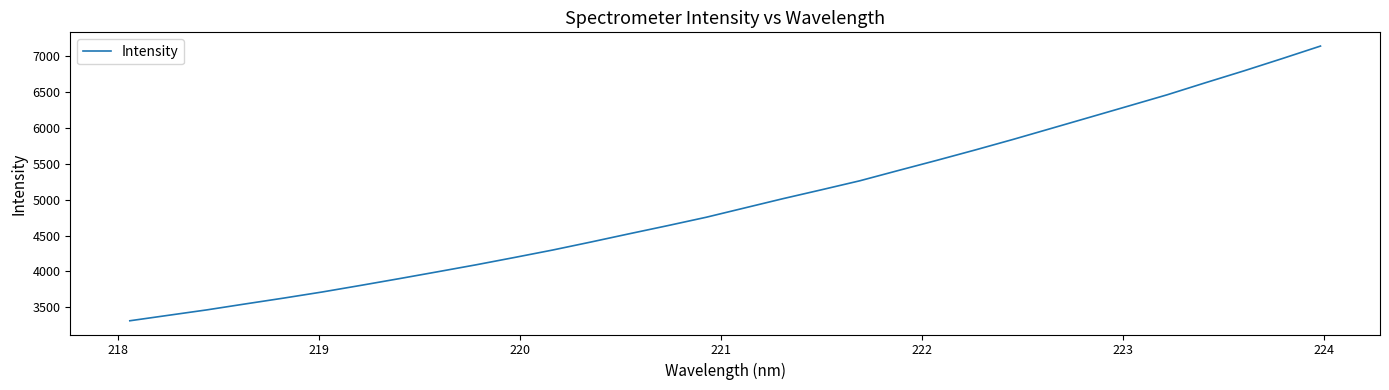

Is this an area chart (filled region under the line)?

No